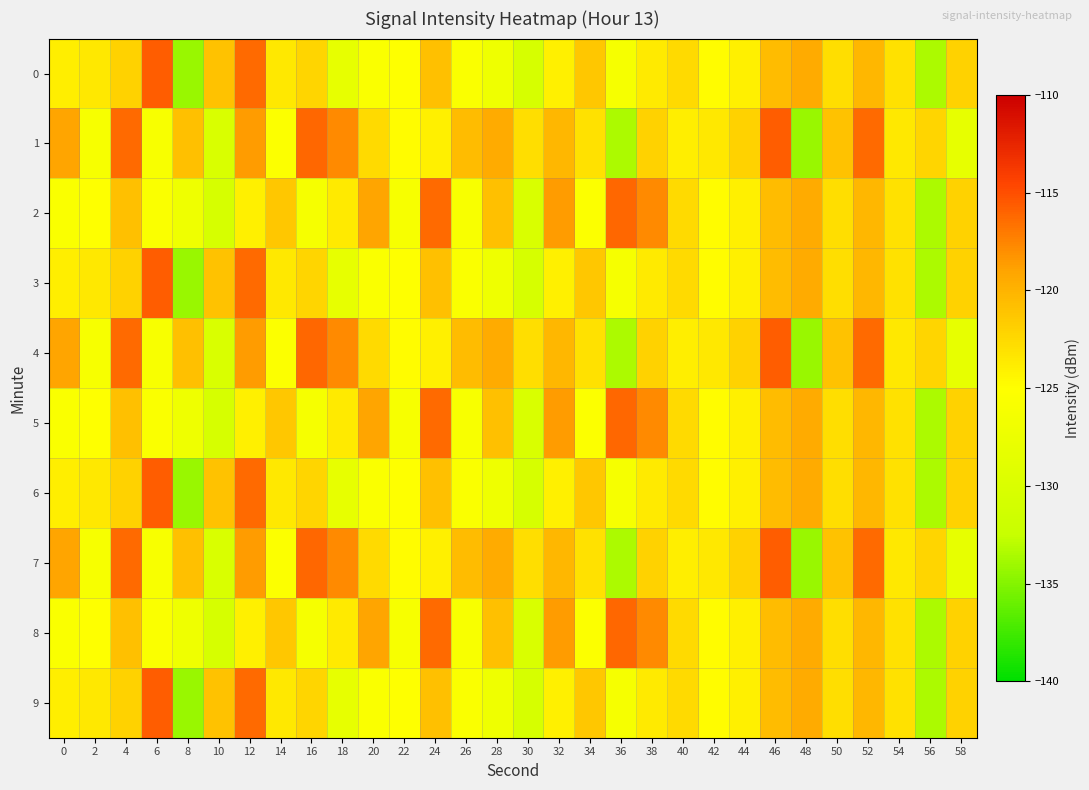

Which category has the highest value across all series?

6